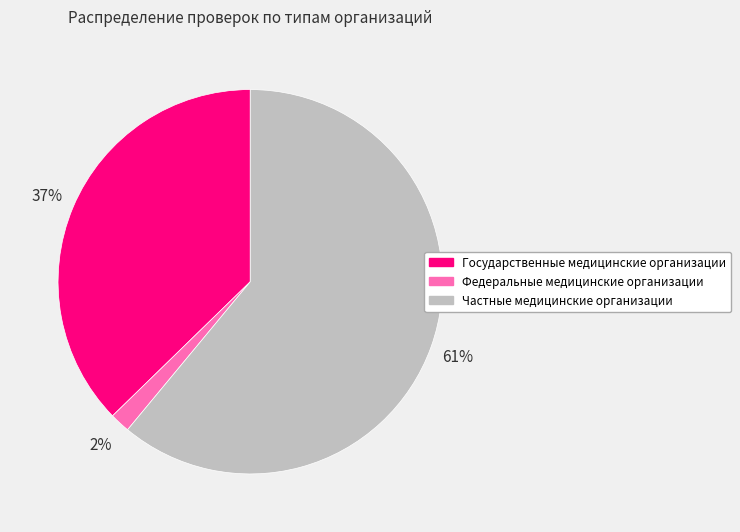

Does Государственные медицинские организации account for over 50% of the chart?

No